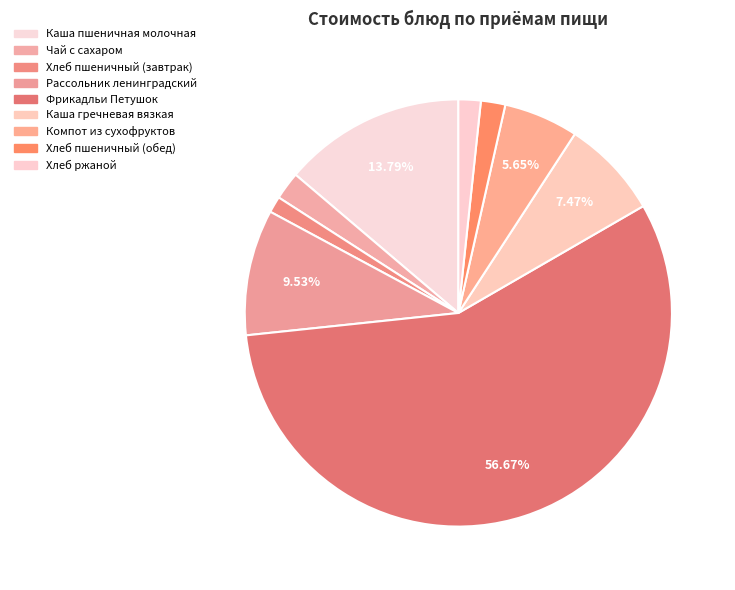

How many segments does this pie chart have?

9